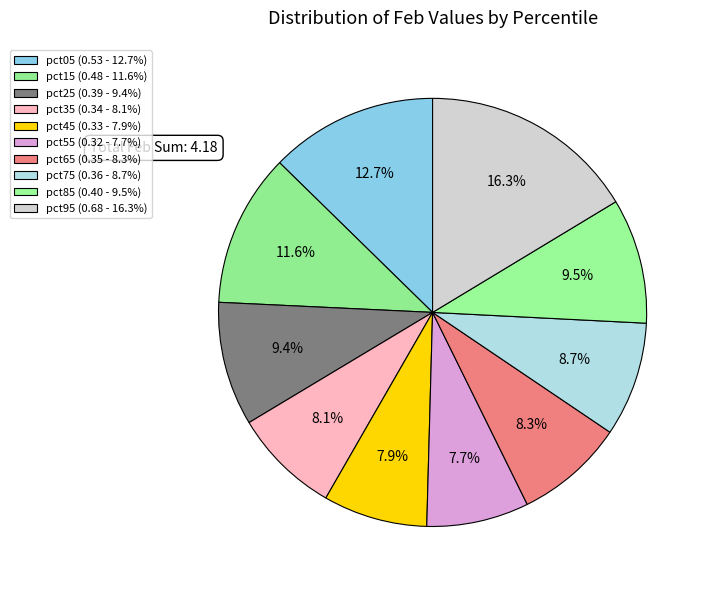

To the nearest percent, what percentage of the pie is pct35?

8%